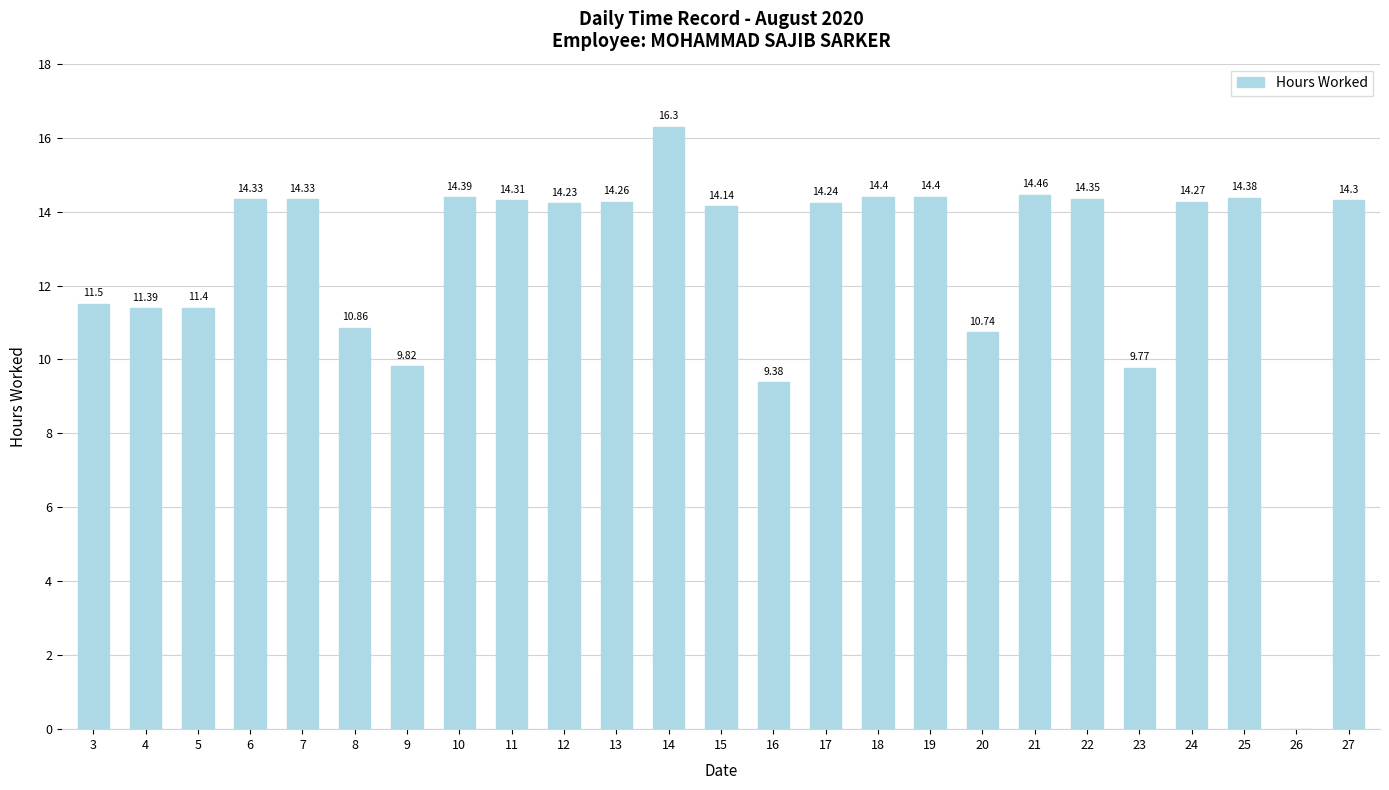

Are the bars grouped side by side (vs. stacked)?

No